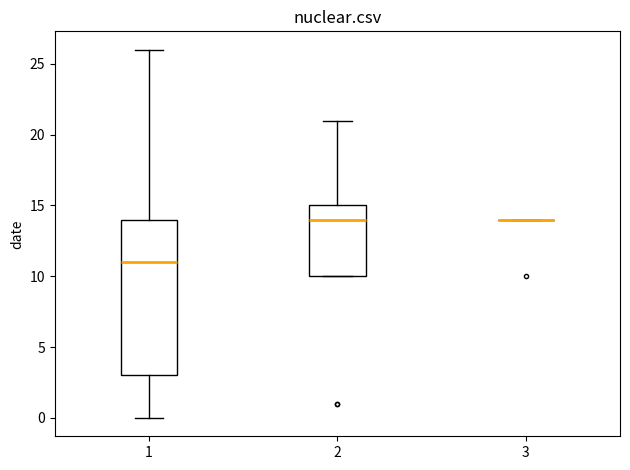

Comparing the boxes themselves (not the whiskers), which one is the tallest?

1